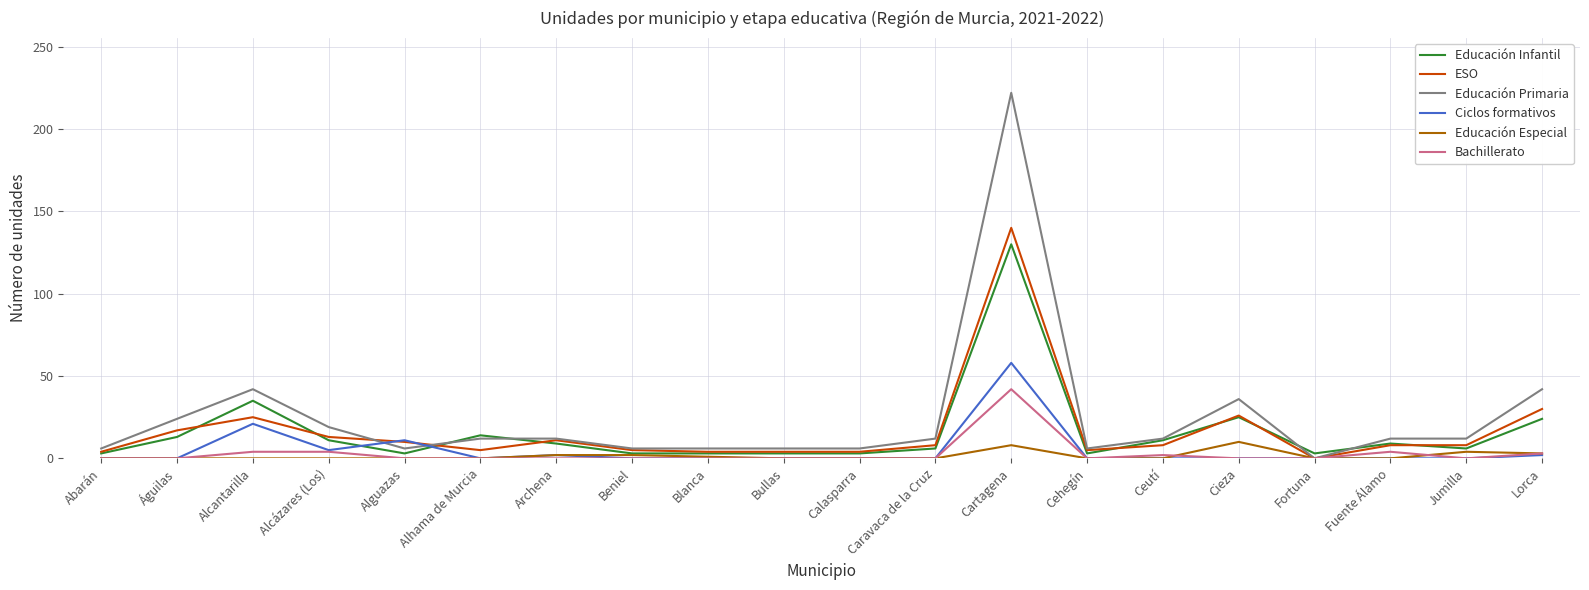

How many times do Educación Infantil and Ciclos formativos cross each other?

2